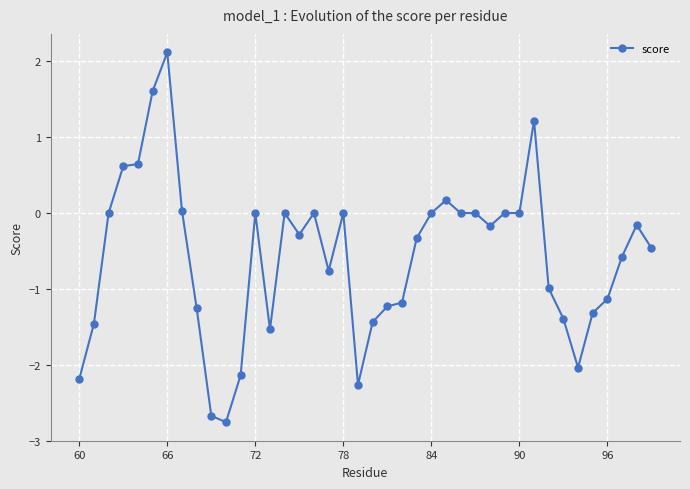

What is the difference between the second highest and second lowest values?

4.3